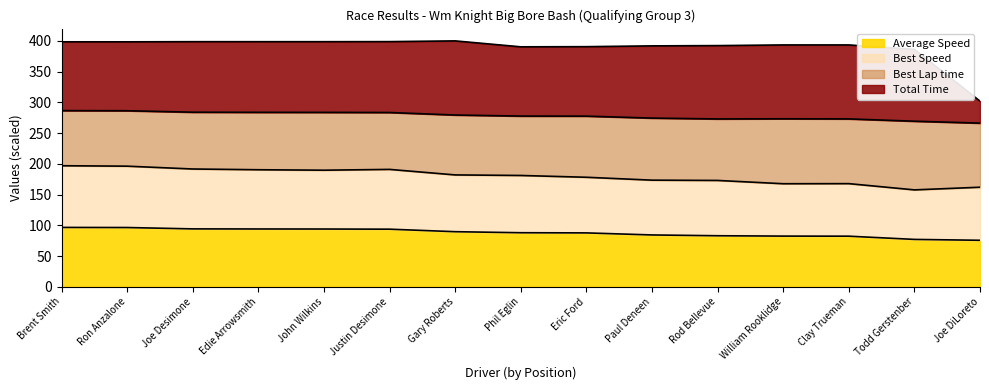

True or false: Total Laps and Average Speed intersect in this chart.

False